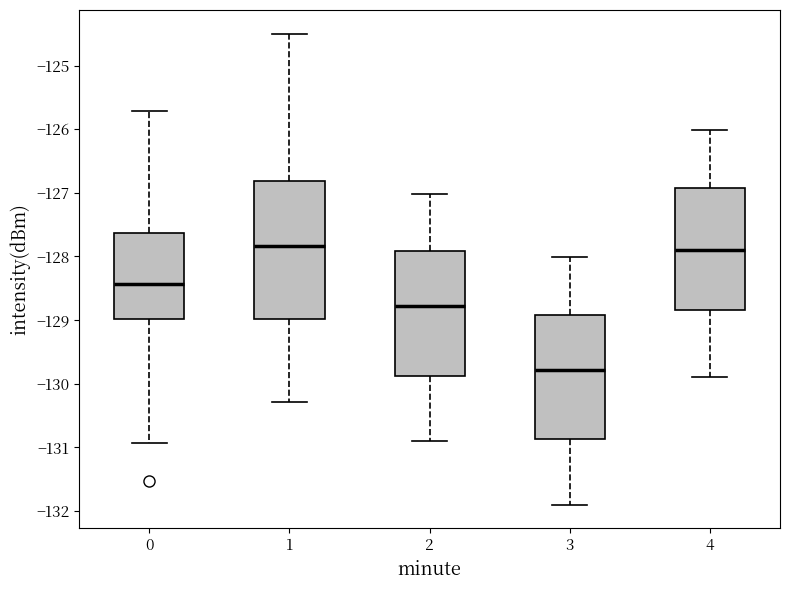

Where does the lower whisker of the box at x = 3 end on the y-axis? The values are not printed on the chart, so give them approximately, as read against the axis.

-131.9